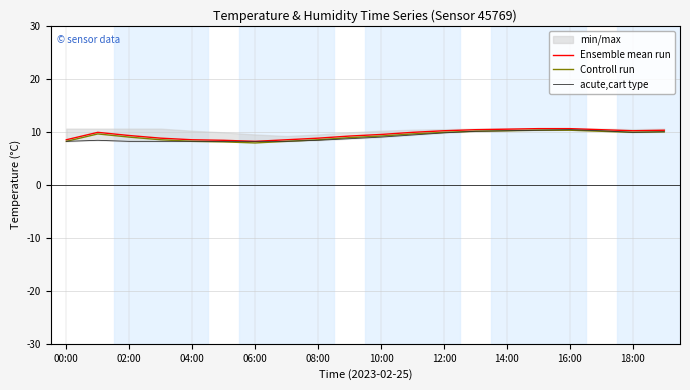

How many lines are shown in the chart?

3